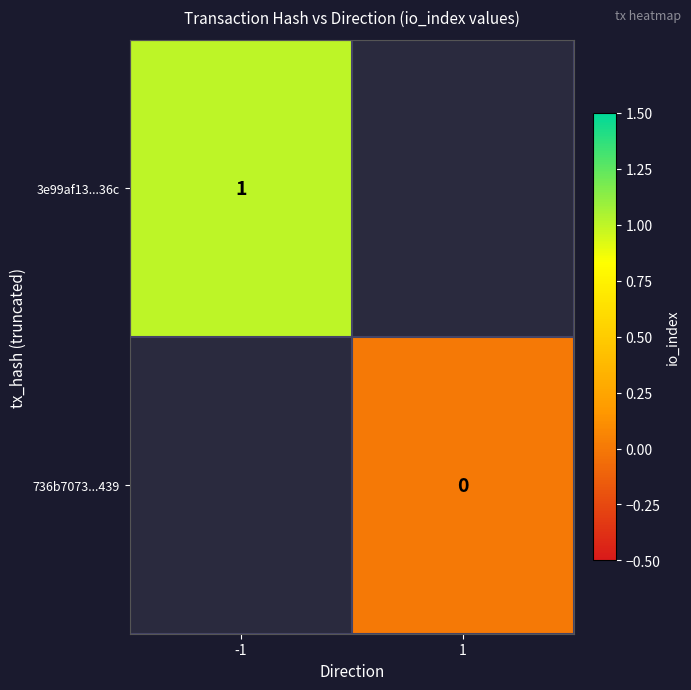

Count the number of data series in this chart.

2